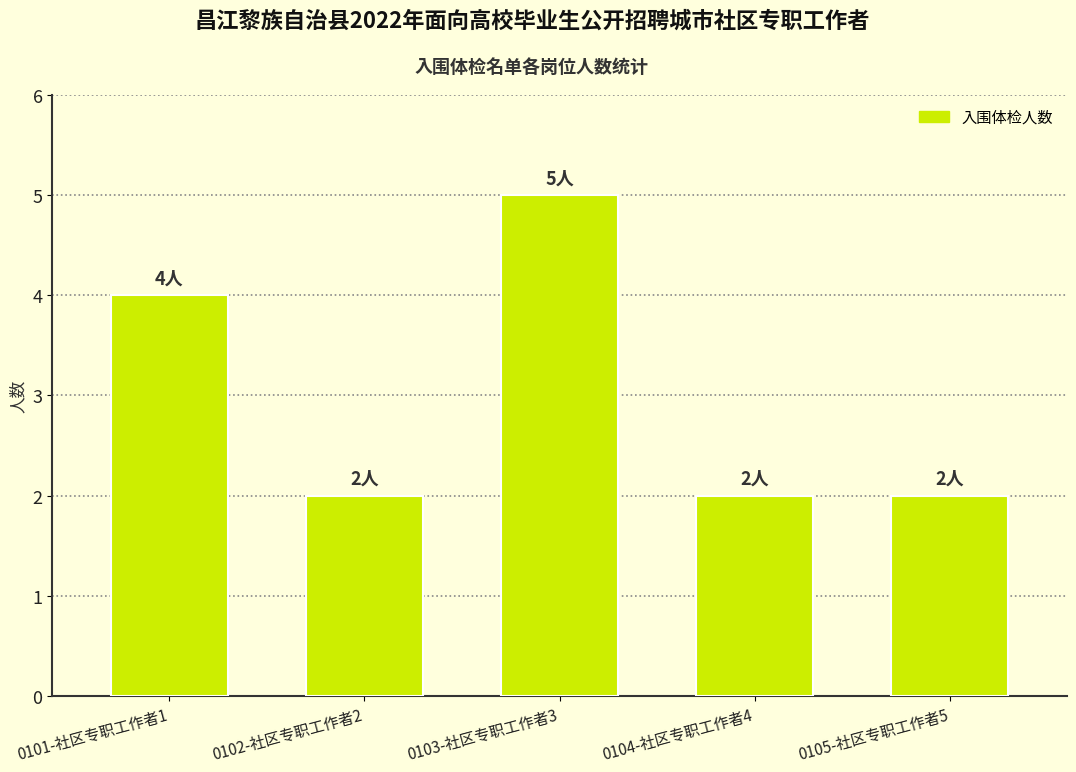

Reading left to right, what are all the values shown in this chart?

0101-社区专职工作者1=4	0102-社区专职工作者2=2	0103-社区专职工作者3=5	0104-社区专职工作者4=2	0105-社区专职工作者5=2